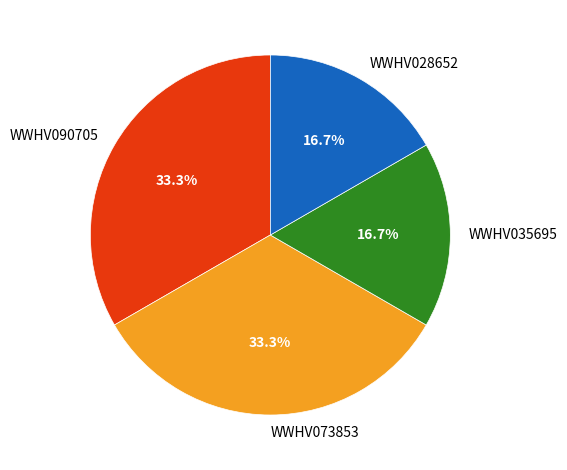

Is there a majority slice in this chart?

No